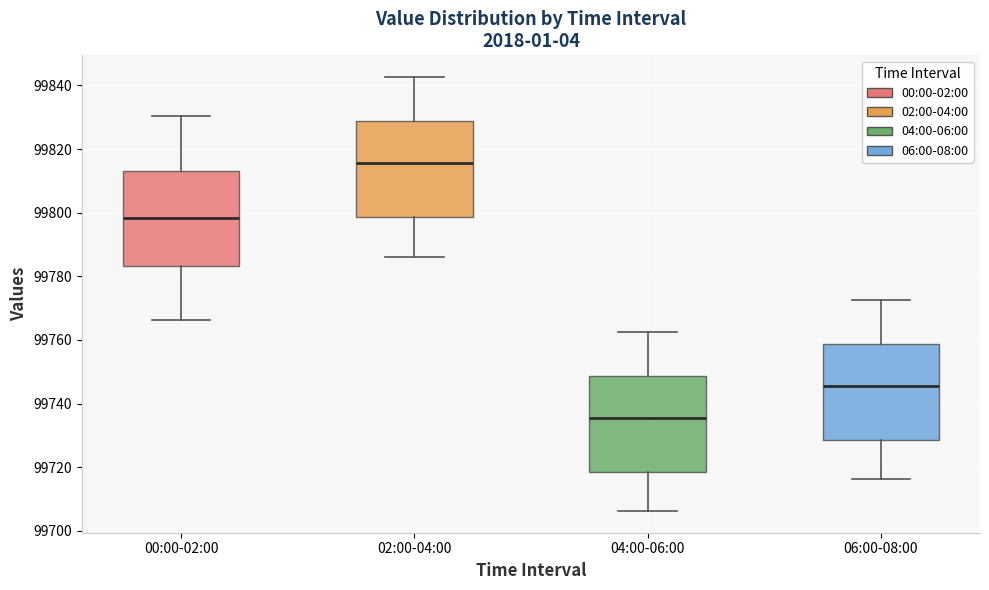

Reading left to right, read every box against the y-axis: the position of its median line, the range the box covers, and the ends of its whiskers. The values are not printed on the chart, so give them approximately, as read against the axis.

00:00-02:00: median 99798, box 99784 to 99814, whiskers 99766 to 99830
02:00-04:00: median 99816, box 99798 to 99828, whiskers 99786 to 99842
04:00-06:00: median 99736, box 99718 to 99748, whiskers 99706 to 99762
06:00-08:00: median 99746, box 99728 to 99758, whiskers 99716 to 99772